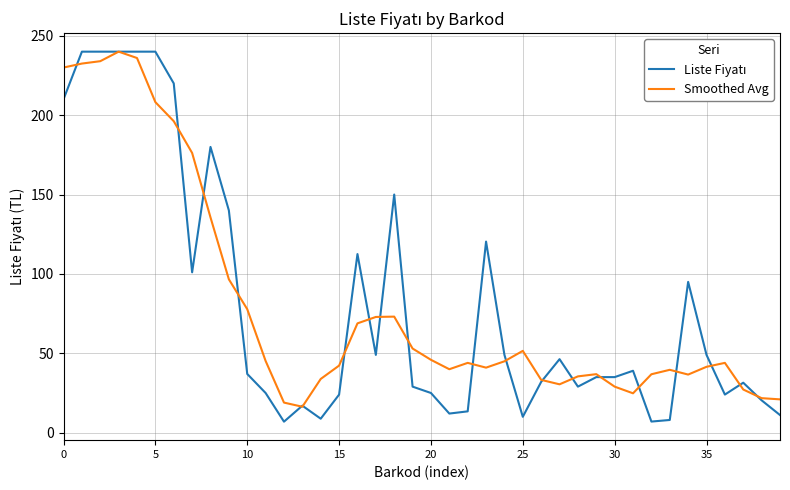

What is the greatest value displayed?

240.0